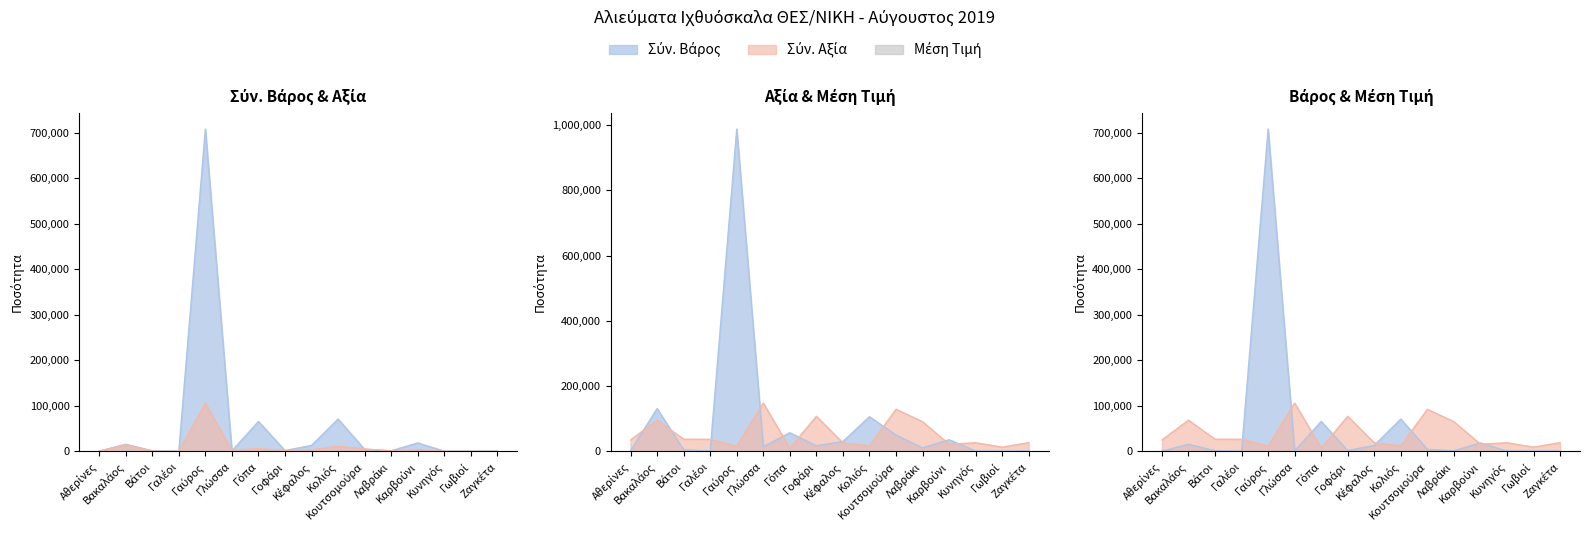

What is the total value across all series at Κουτσομούρα?

138683.1